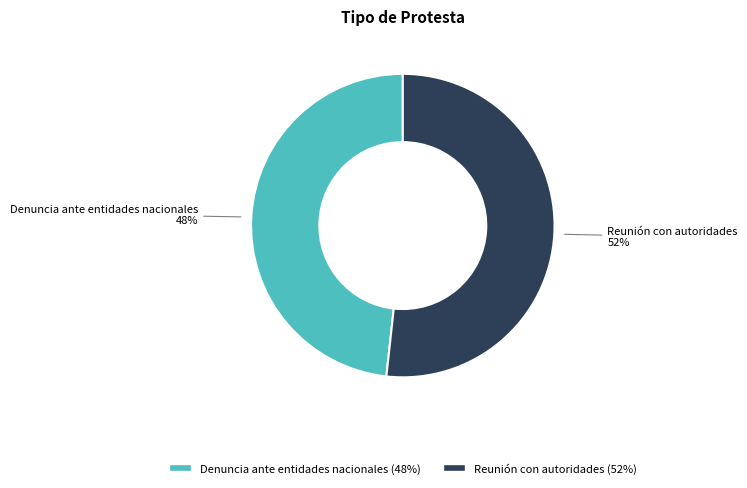

To the nearest percent, what is the average slice percentage?

50%